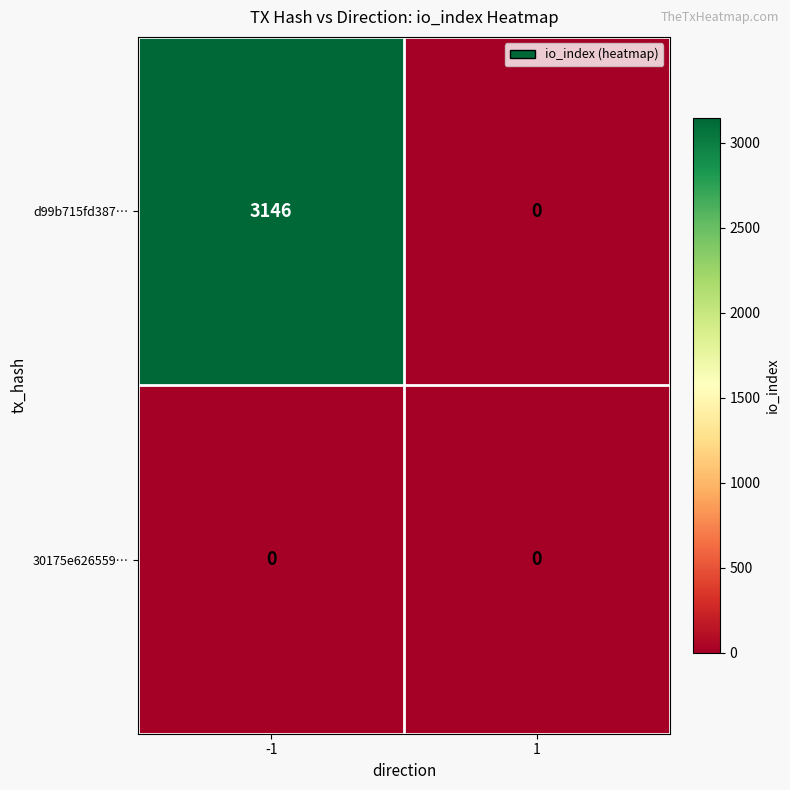

What value does the d99b715fd387… series have at -1?

3146